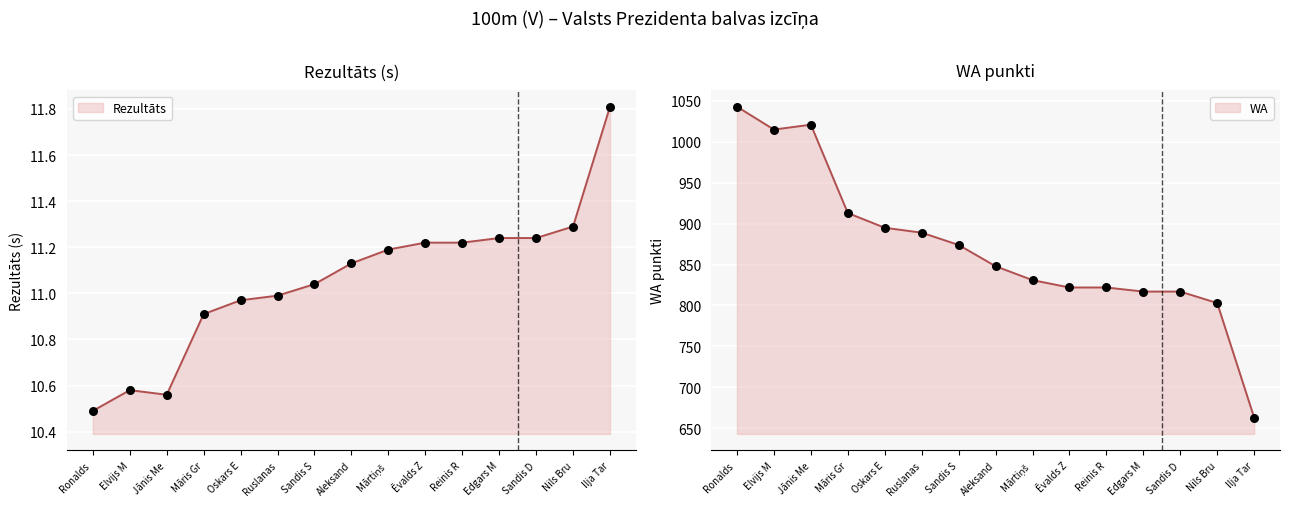

Is the value of Rezultāts at Māris Gr greater than the value of WA at Ronalds?

No